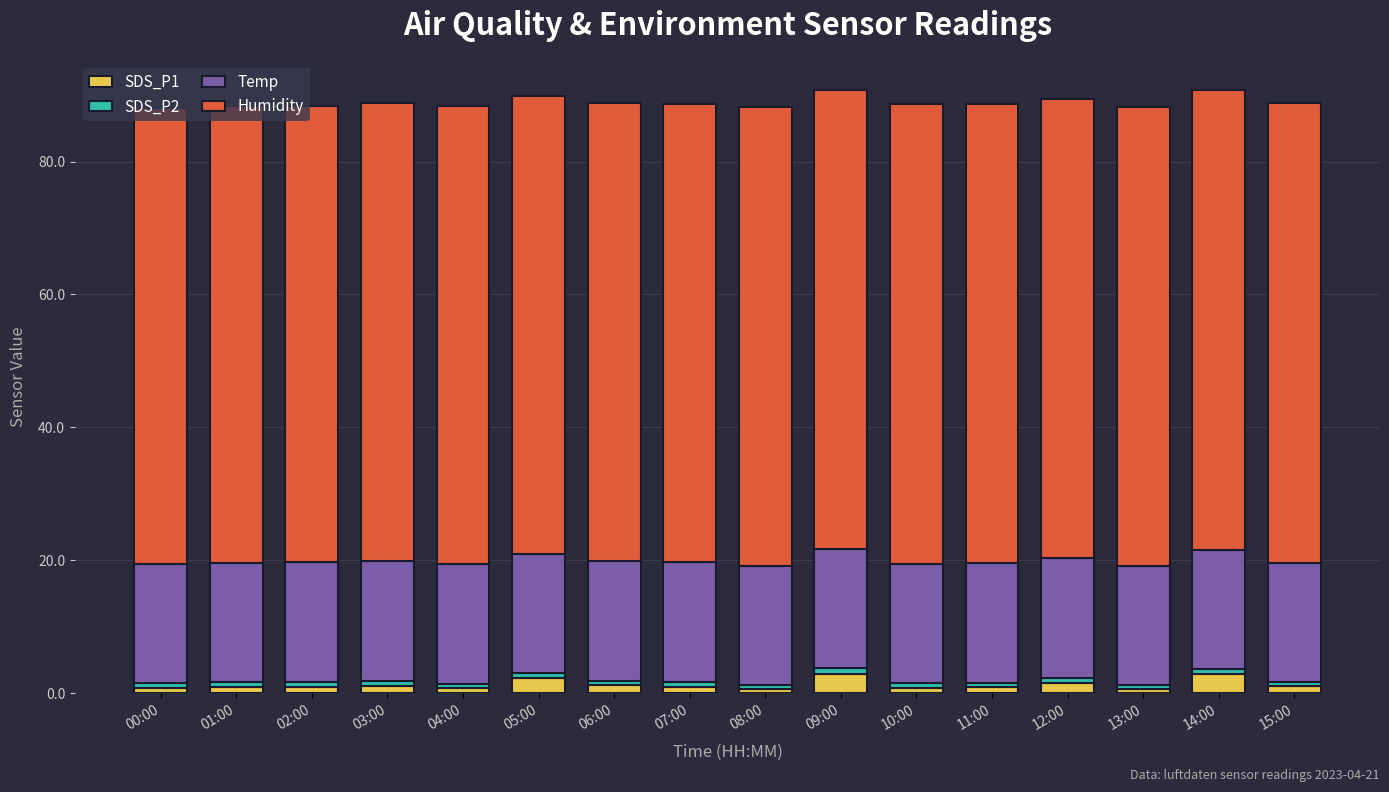

What is the highest value of the SDS_P1 series?

2.9